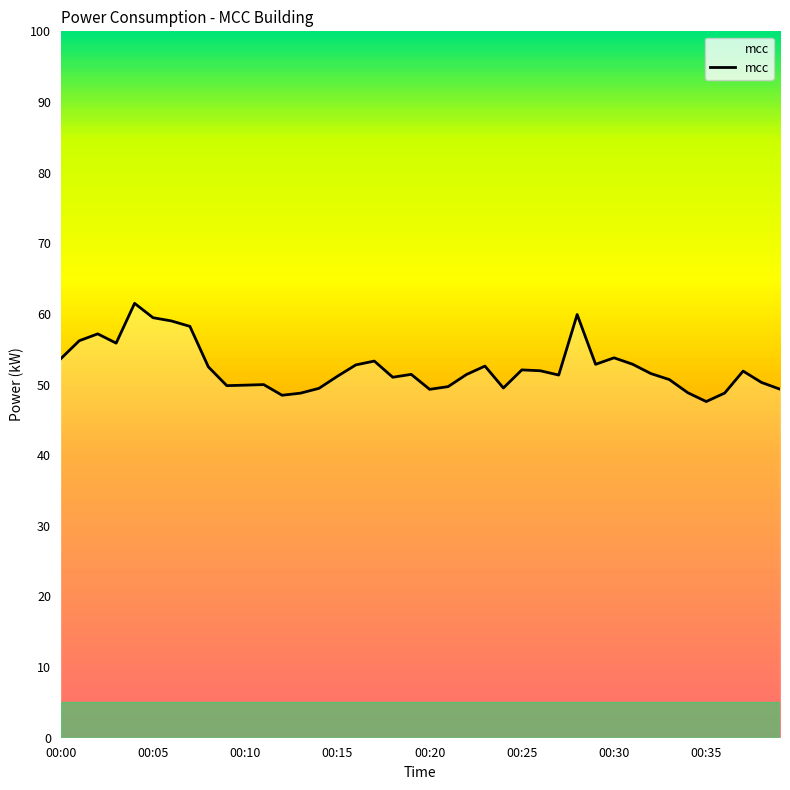

What is the maximum value shown in the chart?

61.5